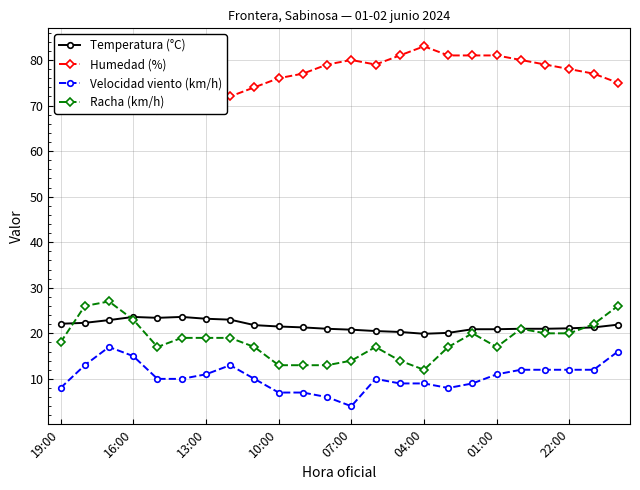

Reading right to left, transcribe all the data shown in this chart.

Temperatura (°C): 21.9	21.3	21.1	21.0	21.0	20.9	20.9	20.1	19.9	20.3	20.5	20.8	21.0	21.3	21.5	21.8	23.0	23.2	23.6	23.4	23.6	22.9	22.3	22.1
Humedad (%): 75.0	77.0	78.0	79.0	80.0	81.0	81.0	81.0	83.0	81.0	79.0	80.0	79.0	77.0	76.0	74.0	72.0	70.0	70.0	69.0	70.0	71.0	75.0	75.0
Velocidad viento (km/h): 16.0	12.0	12.0	12.0	12.0	11.0	9.0	8.0	9.0	9.0	10.0	4.0	6.0	7.0	7.0	10.0	13.0	11.0	10.0	10.0	15.0	17.0	13.0	8.0
Racha (km/h): 26.0	22.0	20.0	20.0	21.0	17.0	20.0	17.0	12.0	14.0	17.0	14.0	13.0	13.0	13.0	17.0	19.0	19.0	19.0	17.0	23.0	27.0	26.0	18.0